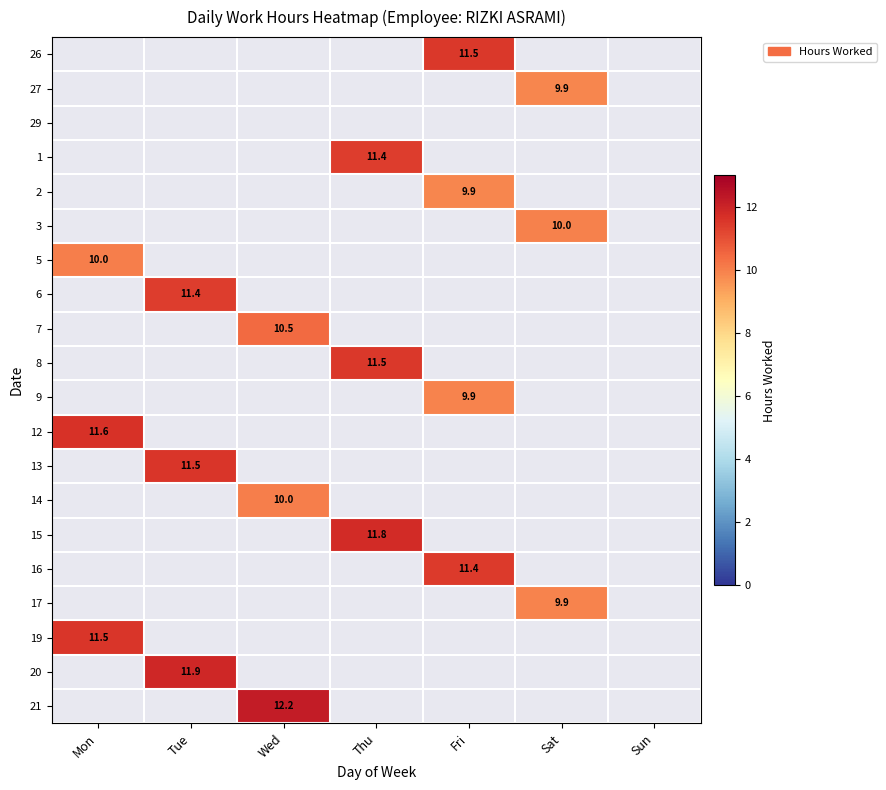

Rank the series by their maximum value, from highest to lowest.

26, 27, 29, 1, 2, 3, 5, 6, 7, 8, 9, 12, 13, 14, 15, 16, 17, 19, 20, 21